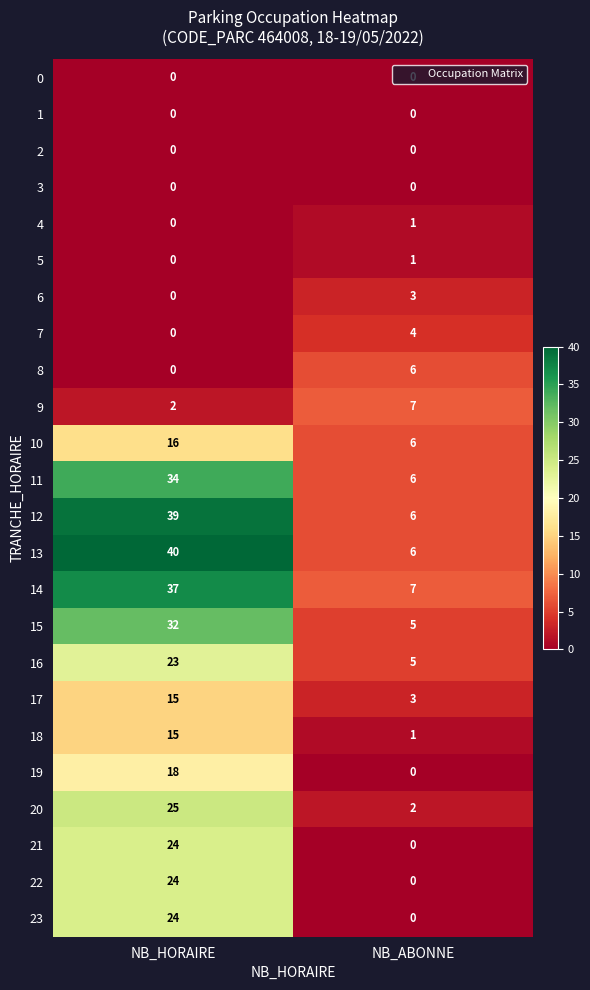

What is the difference between the maximum and minimum values in the 7 series?

4